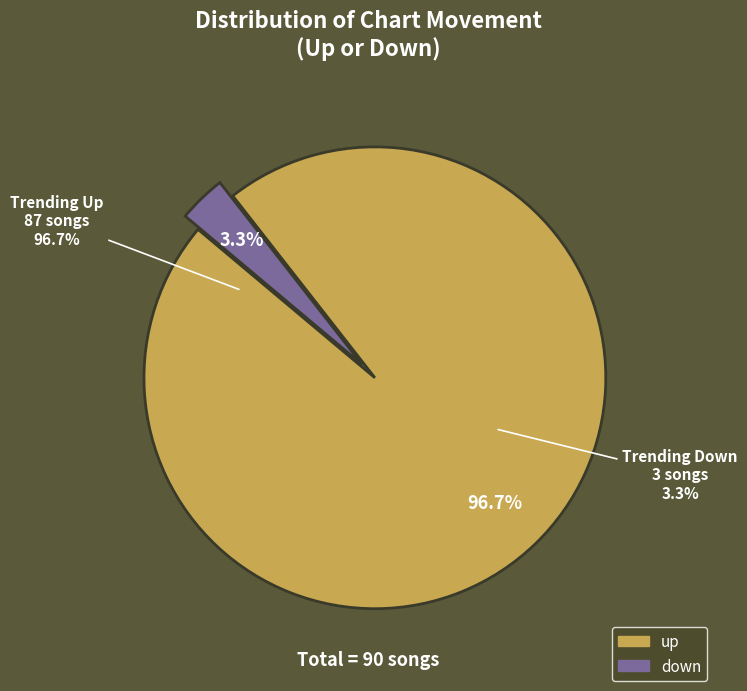

To the nearest percent, what percentage of the pie is up?

97%